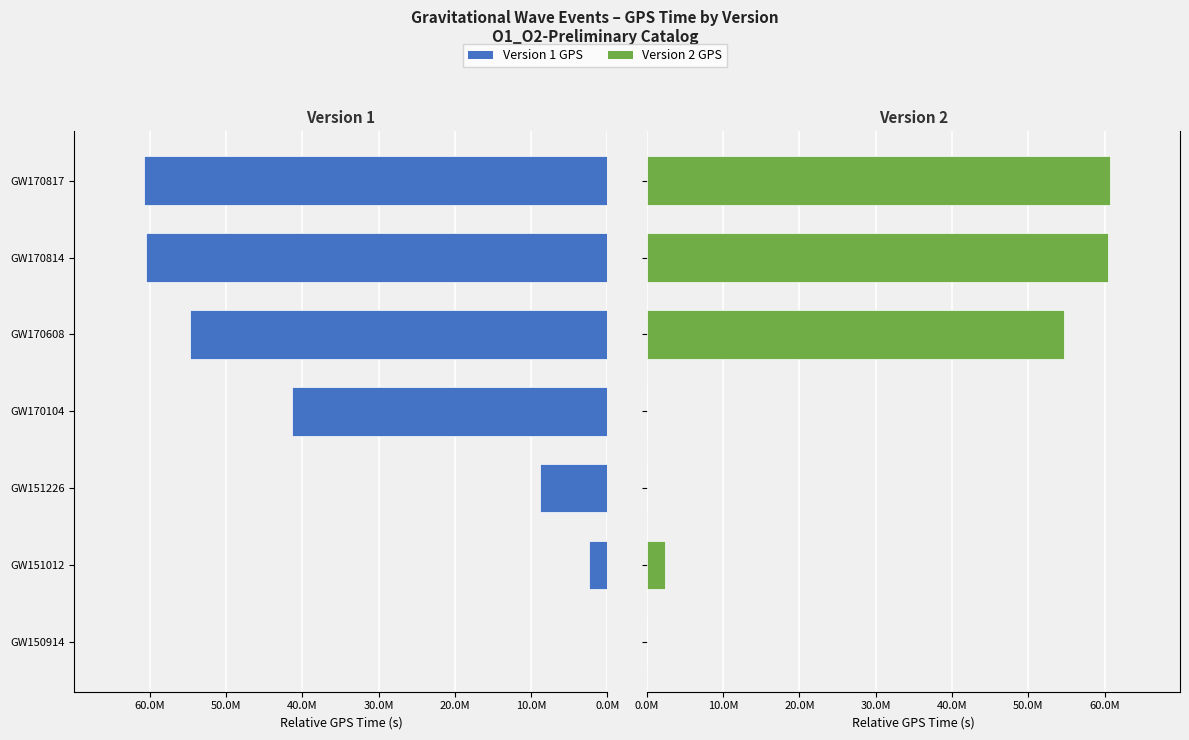

Which series changed the most between GW151226 and GW170104?

version 1 GPS